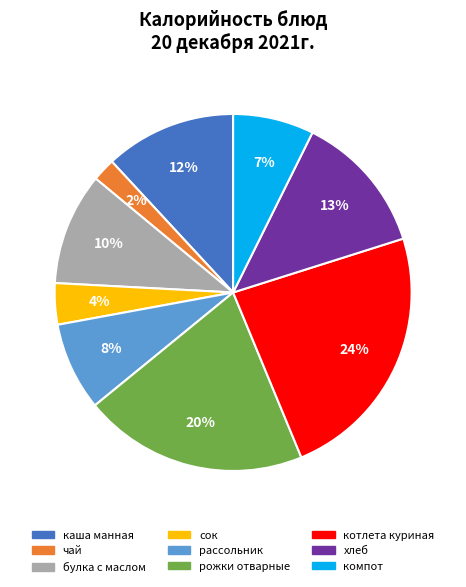

The компот slice represents 7% of the pie. True or false?

True